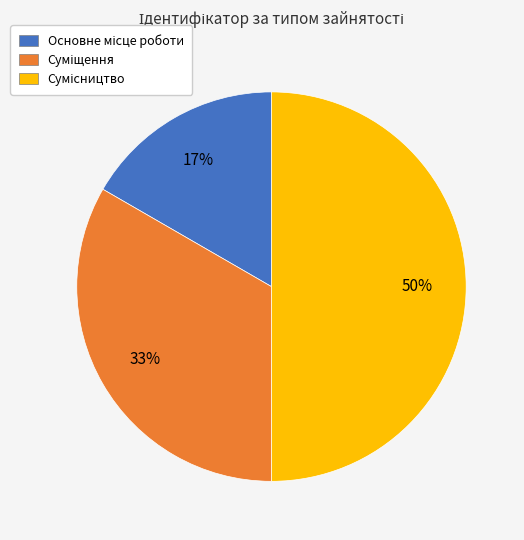

To the nearest percent, what is the difference between the largest and smallest slice percentages?

33%